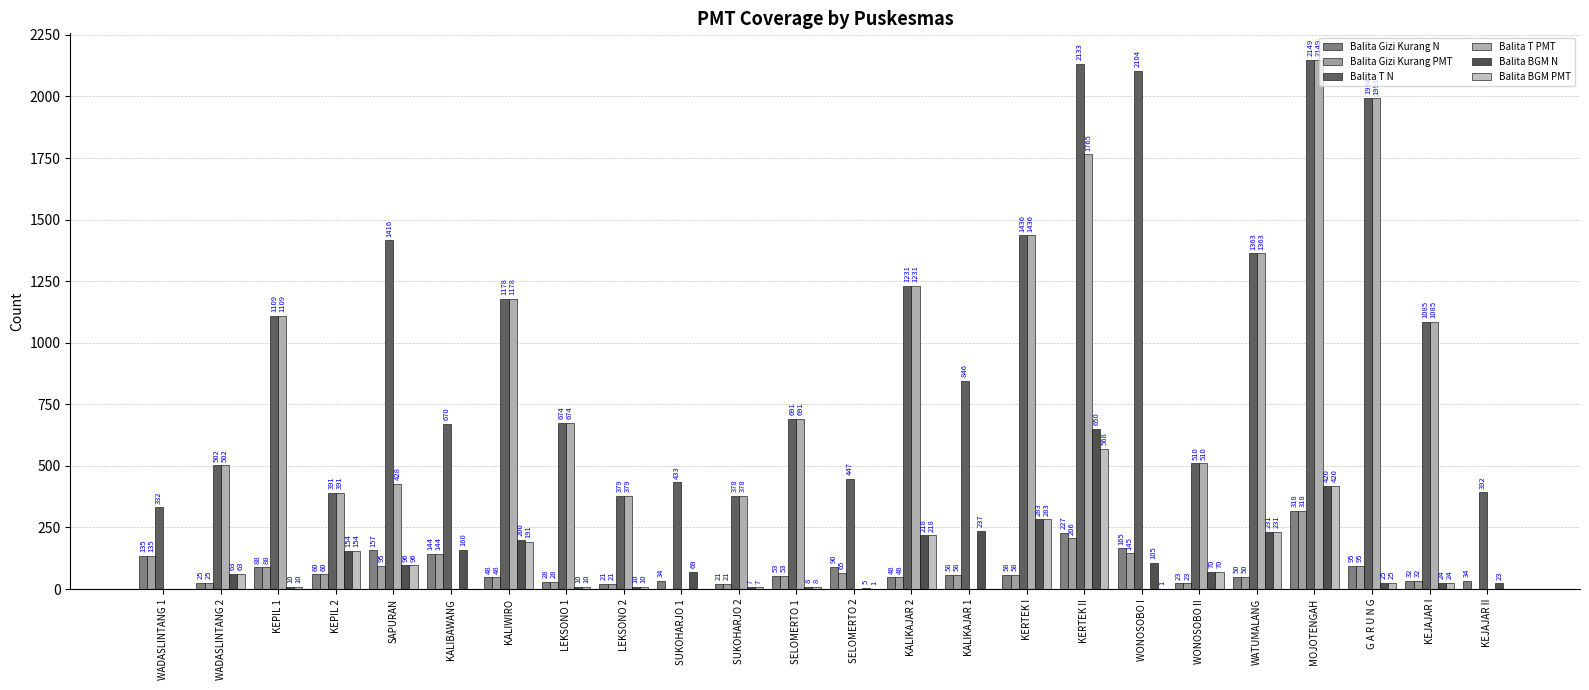

At how many categories does at least one series exceed 1766?

4